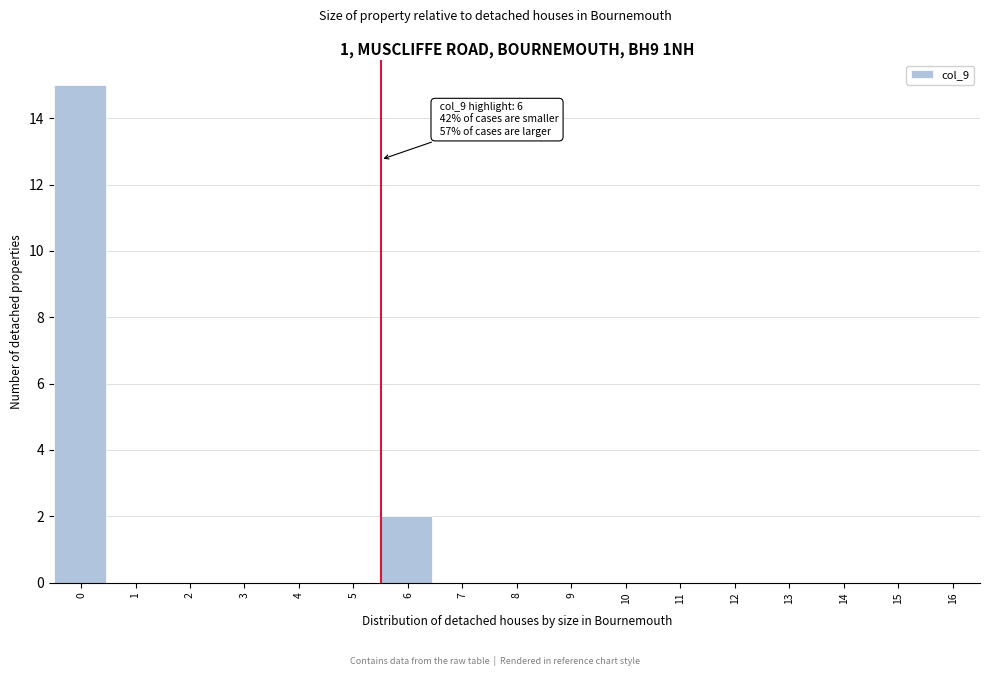

Reading left to right, list all the values displayed in this chart.

0=15	1=0	2=0	3=0	4=0	5=0	6=2	7=0	8=0	9=0	10=0	11=0	12=0	13=0	14=0	15=0	16=0